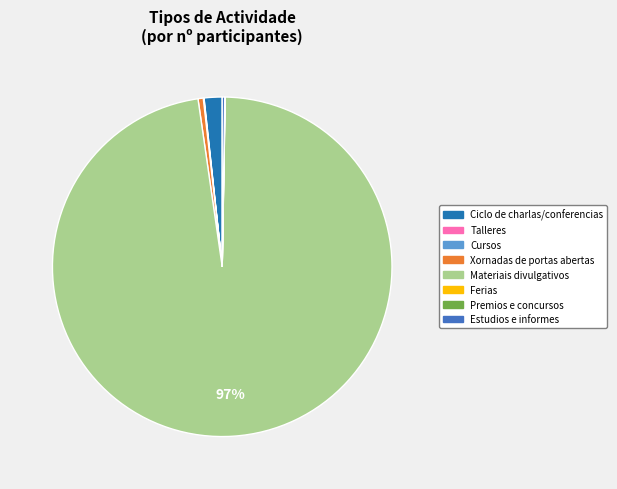

True or false: Materiais divulgativos accounts for 86% of the total.

False